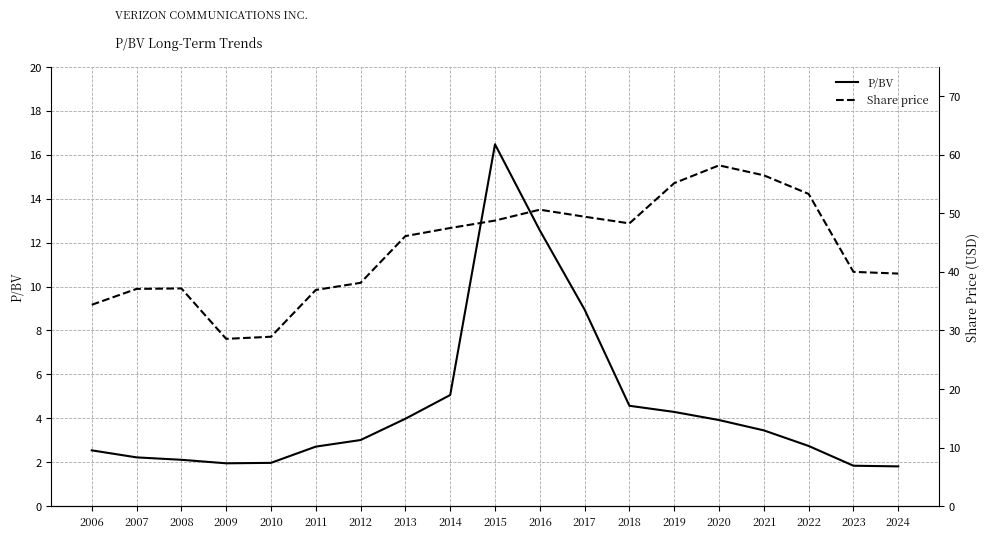

Reading right to left, what are all the values shown in this chart?

P/BV: 2024=1.8	2023=1.8	2022=2.7	2021=3.5	2020=3.9	2019=4.3	2018=4.6	2017=8.9	2016=12.6	2015=16.5	2014=5.1	2013=4.0	2012=3.0	2011=2.7	2010=2.0	2009=1.9	2008=2.1	2007=2.2	2006=2.5
Share price: 2024=39.7	2023=40.0	2022=53.3	2021=56.5	2020=58.2	2019=55.2	2018=48.3	2017=49.4	2016=50.6	2015=48.8	2014=47.5	2013=46.1	2012=38.1	2011=36.9	2010=28.9	2009=28.6	2008=37.2	2007=37.1	2006=34.4